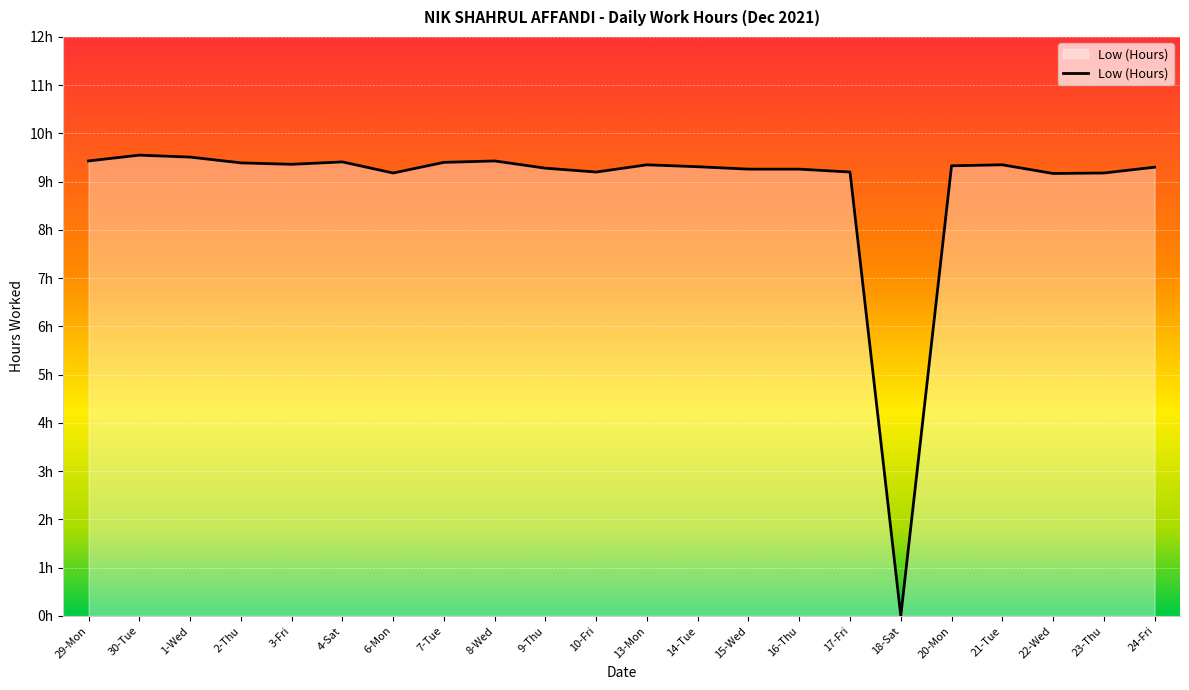

Rank the categories by value from lowest to highest.

18-Sat, 22-Wed, 6-Mon, 23-Thu, 10-Fri, 17-Fri, 15-Wed, 16-Thu, 9-Thu, 24-Fri, 14-Tue, 20-Mon, 13-Mon, 21-Tue, 3-Fri, 2-Thu, 7-Tue, 4-Sat, 29-Mon, 8-Wed, 1-Wed, 30-Tue